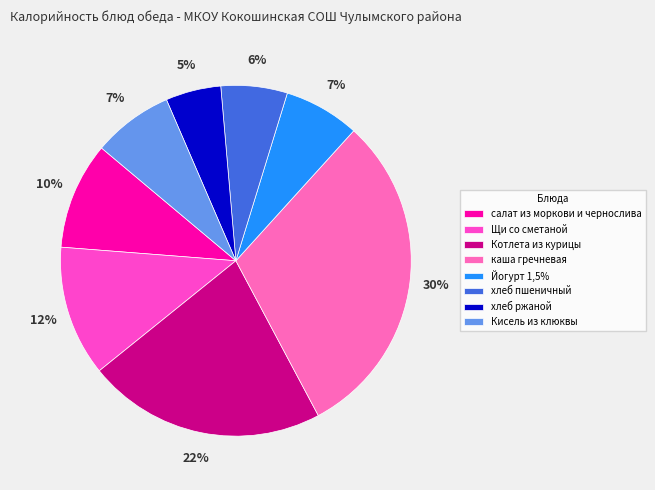

Which category has the biggest portion of the pie?

каша гречневая